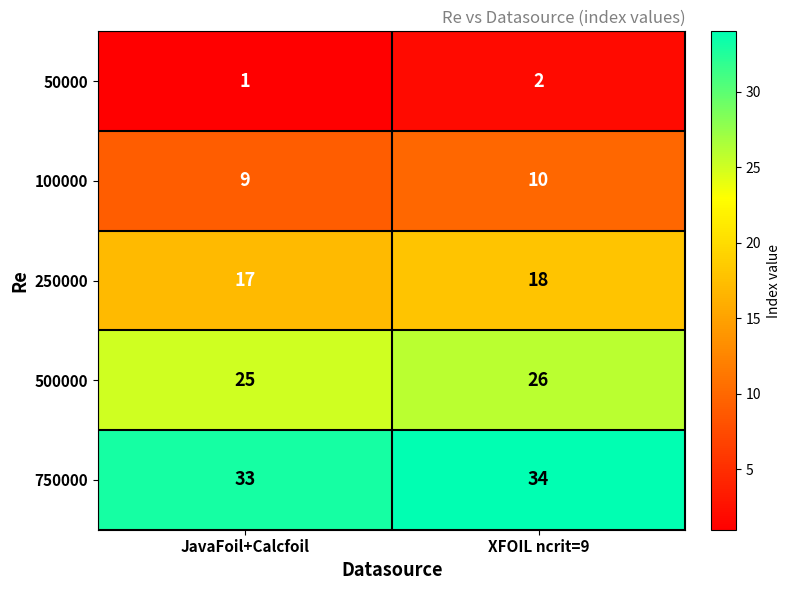

What is the greatest value displayed?

34